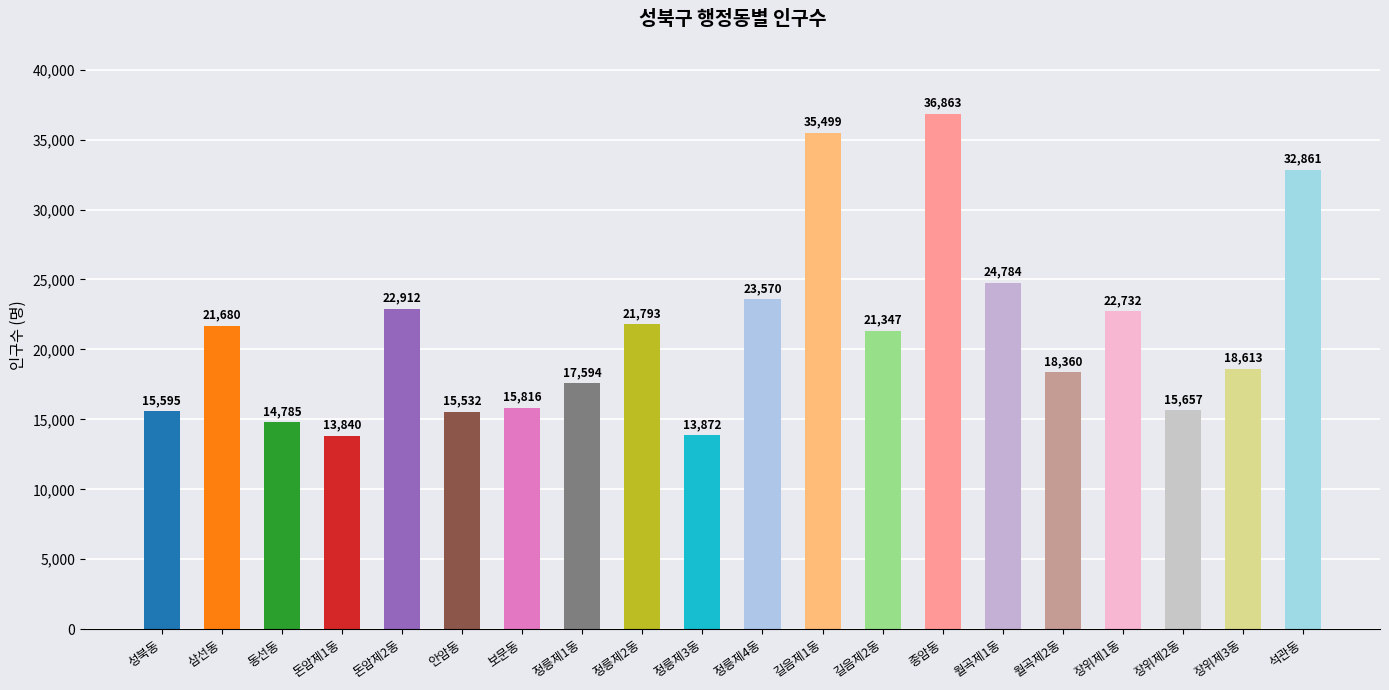

What is the label of the 11th bar from the right?

정릉제3동